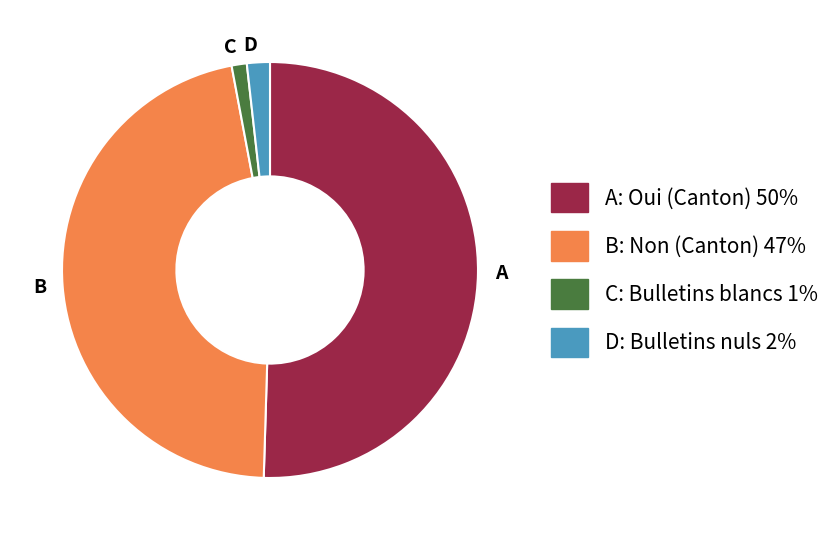

The D slice represents 2% of the pie. True or false?

True